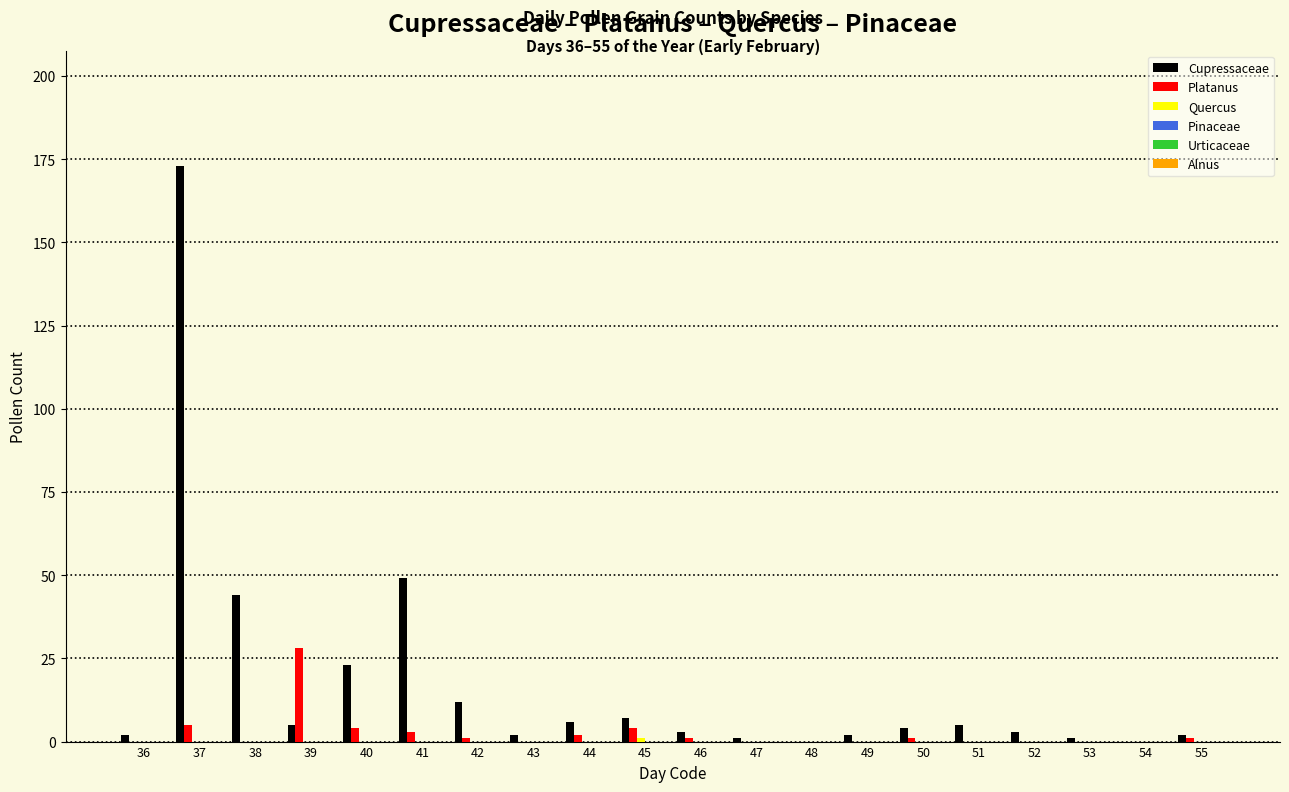

Which series changed the most between 42 and 48?

Cupressaceae